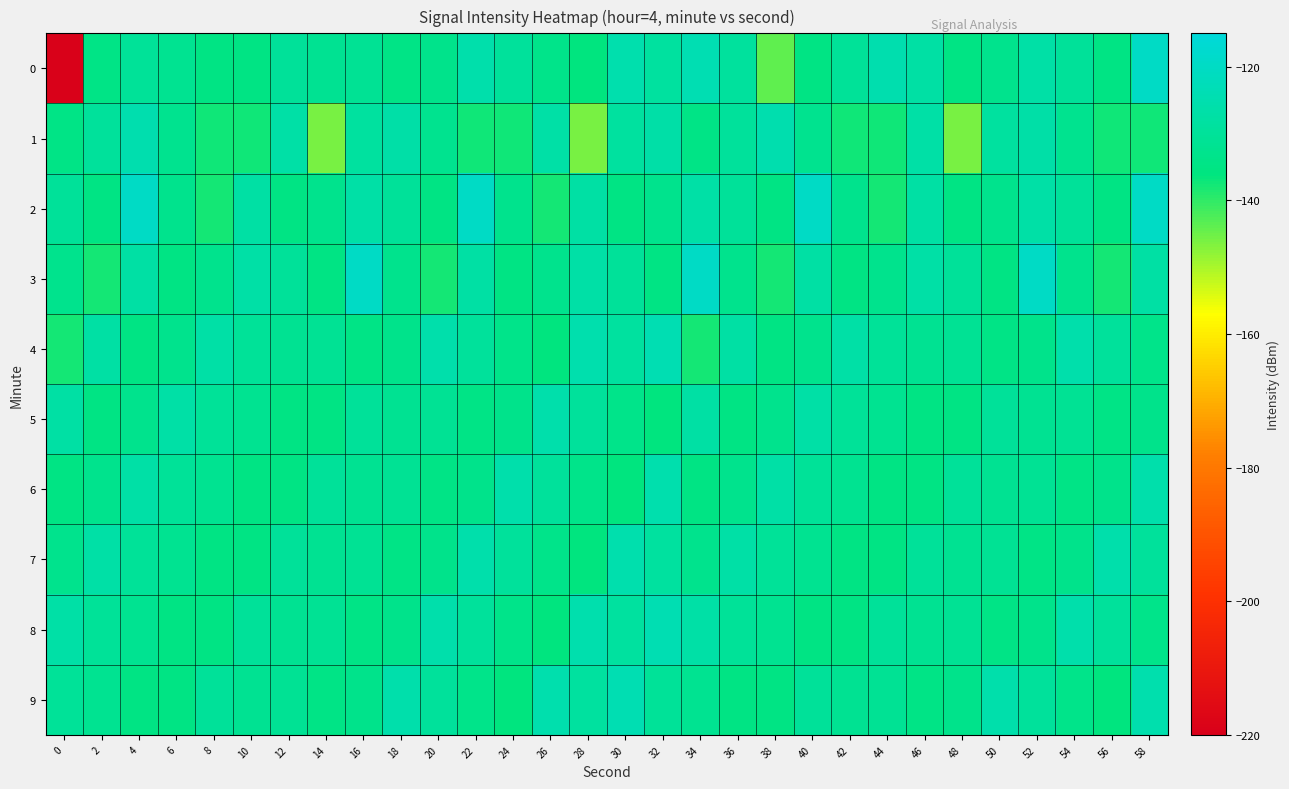

Reading left to right, extract all data points from this chart.

0: 0=-219.3	2=-134.7	4=-130.2	6=-132.0	8=-135.0	10=-134.7	12=-129.8	14=-131.8	16=-131.2	18=-134.6	20=-133.3	22=-125.9	24=-129.7	26=-133.6	28=-136.3	30=-125.6	32=-128.9	34=-124.4	36=-129.4	38=-144.0	40=-134.8	42=-130.3	44=-125.2	46=-127.3	48=-134.9	50=-132.9	52=-127.1	54=-130.0	56=-134.9	58=-119.9
1: 0=-134.7	2=-129.4	4=-125.2	6=-132.6	8=-137.3	10=-137.4	12=-127.0	14=-145.9	16=-128.8	18=-126.5	20=-132.6	22=-137.3	24=-137.4	26=-127.0	28=-145.9	30=-128.8	32=-126.5	34=-134.7	36=-129.4	38=-125.2	40=-132.6	42=-137.3	44=-137.4	46=-127.0	48=-145.9	50=-128.8	52=-126.5	54=-132.6	56=-137.3	58=-137.4
2: 0=-130.0	2=-134.9	4=-119.9	6=-132.8	8=-137.8	10=-127.4	12=-134.9	14=-132.9	16=-127.1	18=-130.0	20=-134.9	22=-119.9	24=-132.8	26=-137.8	28=-127.4	30=-134.9	32=-132.9	34=-127.1	36=-130.0	38=-134.9	40=-119.9	42=-132.8	44=-137.8	46=-127.4	48=-134.9	50=-132.9	52=-127.1	54=-130.0	56=-134.9	58=-119.9
3: 0=-132.8	2=-137.8	4=-127.4	6=-134.9	8=-132.9	10=-127.1	12=-130.0	14=-134.9	16=-119.9	18=-132.8	20=-137.8	22=-127.4	24=-134.9	26=-132.9	28=-127.1	30=-130.0	32=-134.9	34=-119.9	36=-132.8	38=-137.8	40=-127.4	42=-134.9	44=-132.9	46=-127.1	48=-130.0	50=-134.9	52=-119.9	54=-132.8	56=-137.8	58=-127.4
4: 0=-137.8	2=-127.4	4=-134.9	6=-132.9	8=-127.1	10=-130.2	12=-131.8	14=-131.2	16=-134.6	18=-133.3	20=-125.9	22=-129.7	24=-133.6	26=-136.3	28=-125.6	30=-128.9	32=-124.4	34=-137.8	36=-127.4	38=-134.9	40=-132.9	42=-127.1	44=-130.2	46=-131.8	48=-131.2	50=-134.6	52=-133.3	54=-125.9	56=-129.7	58=-133.6
5: 0=-127.4	2=-134.9	4=-132.9	6=-127.1	8=-130.2	10=-132.0	12=-135.0	14=-134.7	16=-129.8	18=-131.8	20=-131.2	22=-134.6	24=-133.3	26=-125.9	28=-129.7	30=-133.6	32=-136.3	34=-127.4	36=-134.9	38=-132.9	40=-127.1	42=-130.2	44=-132.0	46=-135.0	48=-134.7	50=-129.8	52=-131.8	54=-131.2	56=-134.6	58=-133.3
6: 0=-134.9	2=-132.9	4=-127.1	6=-130.2	8=-132.0	10=-135.0	12=-134.7	14=-129.8	16=-131.8	18=-131.2	20=-134.6	22=-133.3	24=-125.9	26=-129.7	28=-133.6	30=-136.3	32=-125.6	34=-134.9	36=-132.9	38=-127.1	40=-130.2	42=-132.0	44=-135.0	46=-134.7	48=-129.8	50=-131.8	52=-131.2	54=-134.6	56=-133.3	58=-125.9
7: 0=-132.9	2=-127.1	4=-130.2	6=-132.0	8=-135.0	10=-134.7	12=-129.8	14=-131.8	16=-131.2	18=-134.6	20=-133.3	22=-125.9	24=-129.7	26=-133.6	28=-136.3	30=-125.6	32=-128.9	34=-132.9	36=-127.1	38=-130.2	40=-132.0	42=-135.0	44=-134.7	46=-129.8	48=-131.8	50=-131.2	52=-134.6	54=-133.3	56=-125.9	58=-129.7
8: 0=-127.1	2=-130.2	4=-132.0	6=-135.0	8=-134.7	10=-129.8	12=-131.8	14=-131.2	16=-134.6	18=-133.3	20=-125.9	22=-129.7	24=-133.6	26=-136.3	28=-125.6	30=-128.9	32=-124.4	34=-127.1	36=-130.2	38=-132.0	40=-135.0	42=-134.7	44=-129.8	46=-131.8	48=-131.2	50=-134.6	52=-133.3	54=-125.9	56=-129.7	58=-133.6
9: 0=-130.2	2=-132.0	4=-135.0	6=-134.7	8=-129.8	10=-131.8	12=-131.2	14=-134.6	16=-133.3	18=-125.9	20=-129.7	22=-133.6	24=-136.3	26=-125.6	28=-128.9	30=-124.4	32=-130.2	34=-132.0	36=-135.0	38=-134.7	40=-129.8	42=-131.8	44=-131.2	46=-134.6	48=-133.3	50=-125.9	52=-129.7	54=-133.6	56=-136.3	58=-125.6